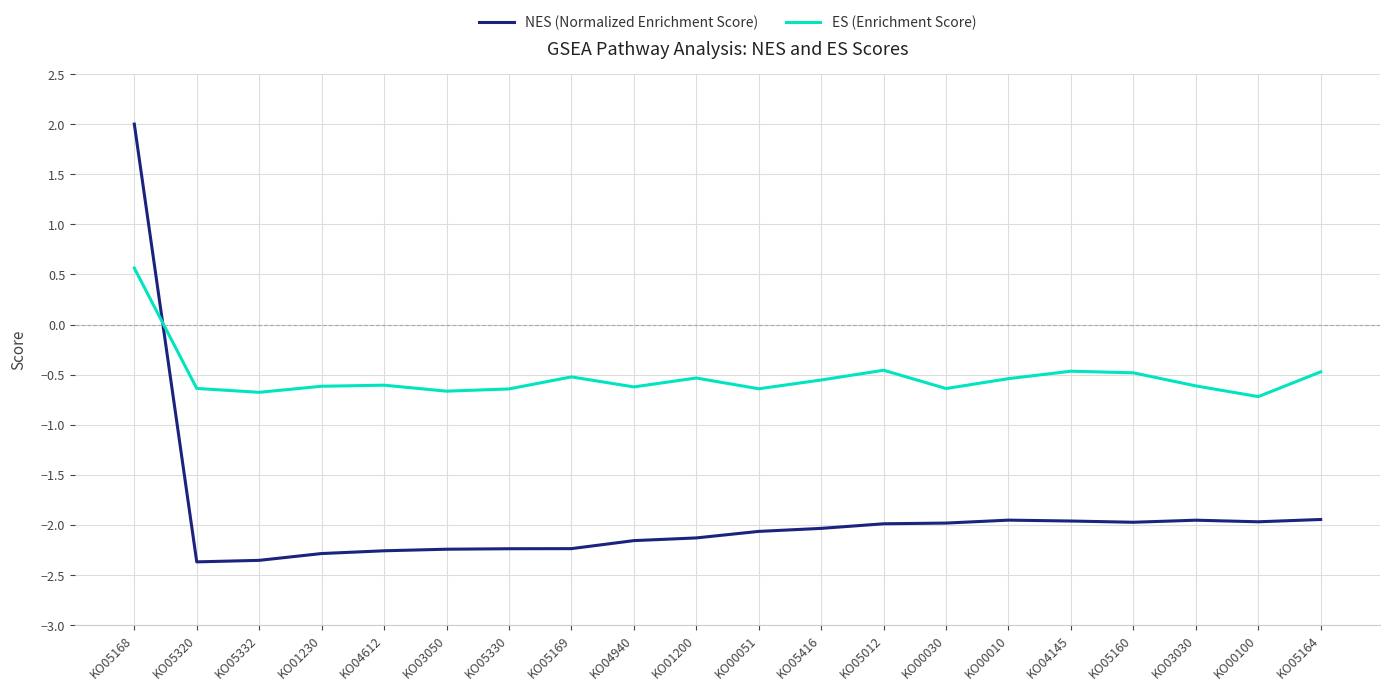

What is the total value across all series at KO03050?

-2.9